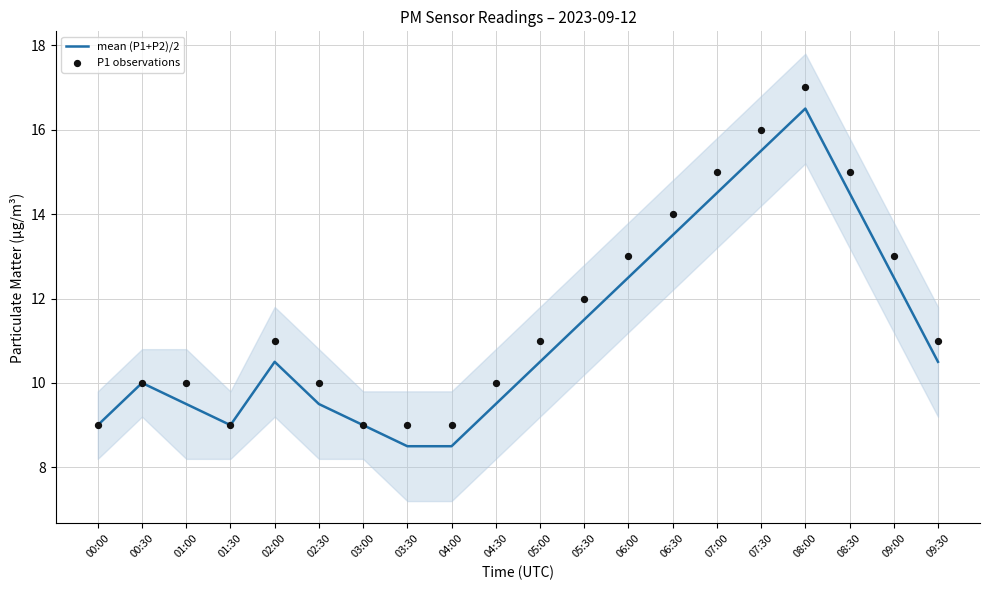

Which series has the largest total across all categories?

P1 observations